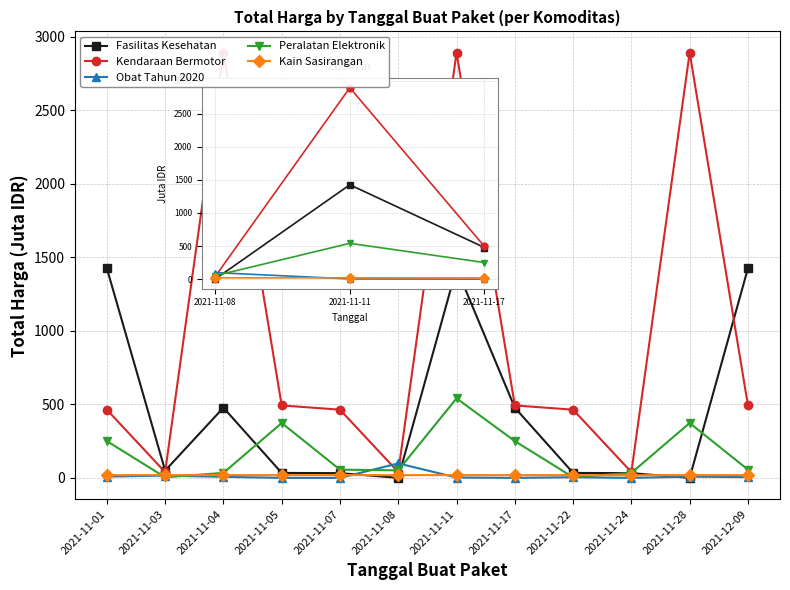

Reading left to right, list all the values displayed in this chart.

Fasilitas Kesehatan: 2021-11-01=1425.9	2021-11-03=49.7	2021-11-04=477.6	2021-11-05=34.0	2021-11-07=32.4	2021-11-08=0.6	2021-11-11=1425.9	2021-11-17=477.6	2021-11-22=34.0	2021-11-24=32.4	2021-11-28=0.6	2021-12-09=1425.9
Kendaraan Bermotor: 2021-11-01=464.0	2021-11-03=39.4	2021-11-04=2892.1	2021-11-05=493.0	2021-11-07=464.0	2021-11-08=39.4	2021-11-11=2892.1	2021-11-17=493.0	2021-11-22=464.0	2021-11-24=39.4	2021-11-28=2892.1	2021-12-09=493.0
Obat Tahun 2020: 2021-11-01=9.2	2021-11-03=15.5	2021-11-04=7.4	2021-11-05=0.3	2021-11-07=0.1	2021-11-08=98.8	2021-11-11=2.8	2021-11-17=0.3	2021-11-22=4.7	2021-11-24=0.2	2021-11-28=8.7	2021-12-09=5.1
Peralatan Elektronik: 2021-11-01=250.3	2021-11-03=4.3	2021-11-04=34.3	2021-11-05=373.4	2021-11-07=56.2	2021-11-08=51.6	2021-11-11=541.1	2021-11-17=250.3	2021-11-22=4.3	2021-11-24=34.3	2021-11-28=373.4	2021-12-09=56.2
Kain Sasirangan: 2021-11-01=19.2	2021-11-03=18.9	2021-11-04=19.2	2021-11-05=18.9	2021-11-07=19.2	2021-11-08=18.9	2021-11-11=19.2	2021-11-17=18.9	2021-11-22=19.2	2021-11-24=18.9	2021-11-28=19.2	2021-12-09=18.9